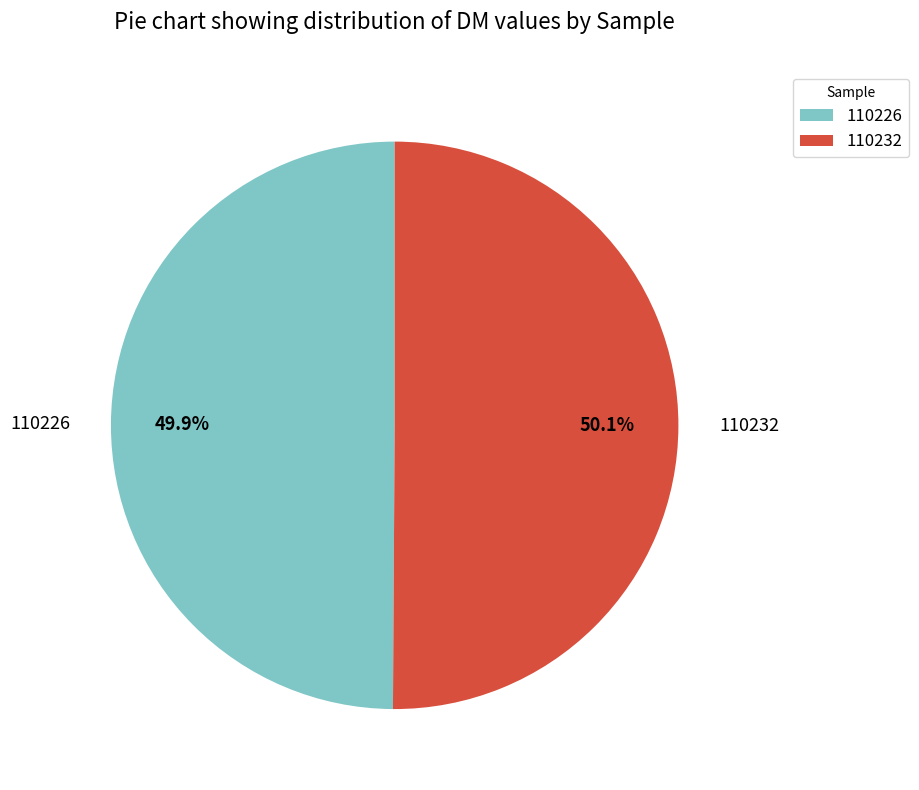

Do 110232 and 110226 together represent more than half of the pie?

Yes